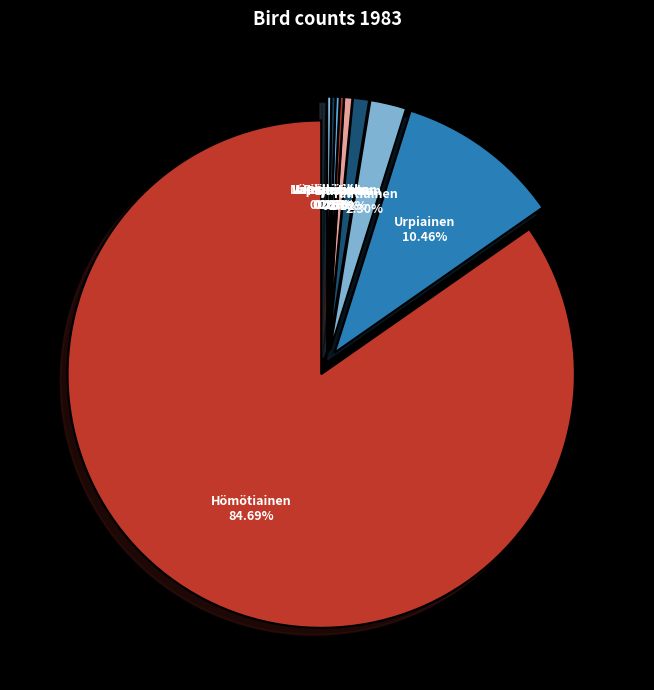

To the nearest percent, what percentage of the pie is Urpiainen?

10%